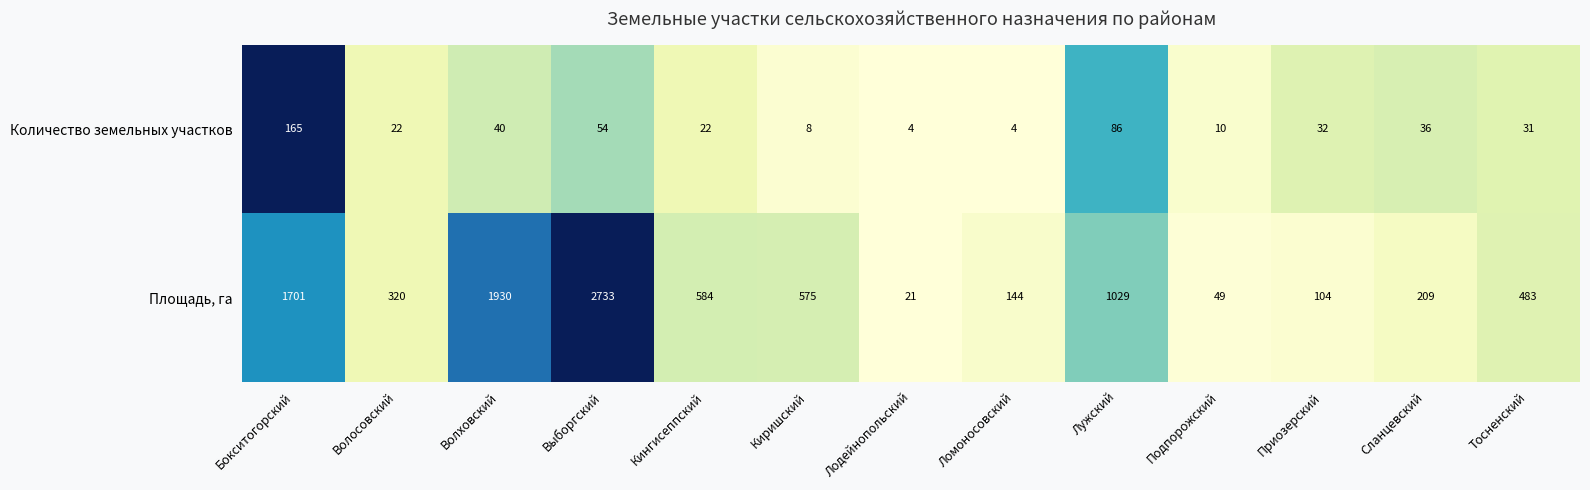

What is the difference between the highest and lowest values at Кингисеппский?

562